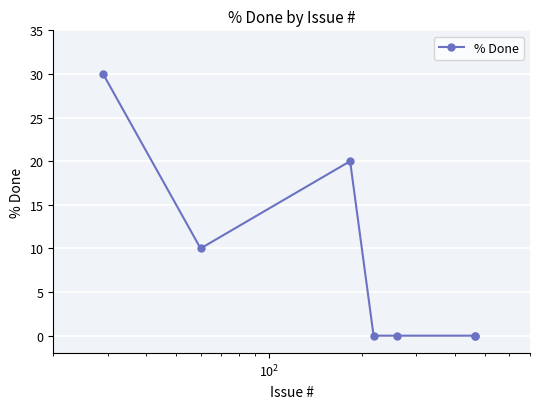

What is the value of the 3rd point from the left?

20